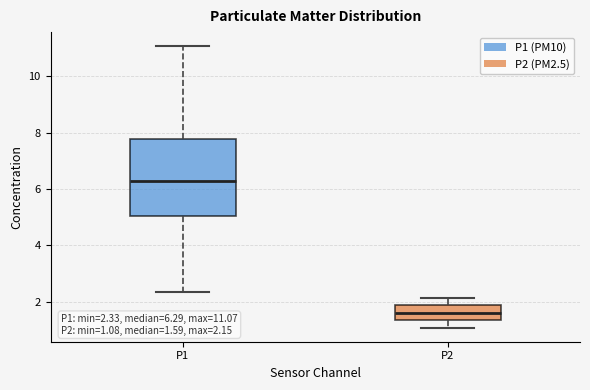

Comparing the boxes themselves (not the whiskers), which one is the tallest?

P1